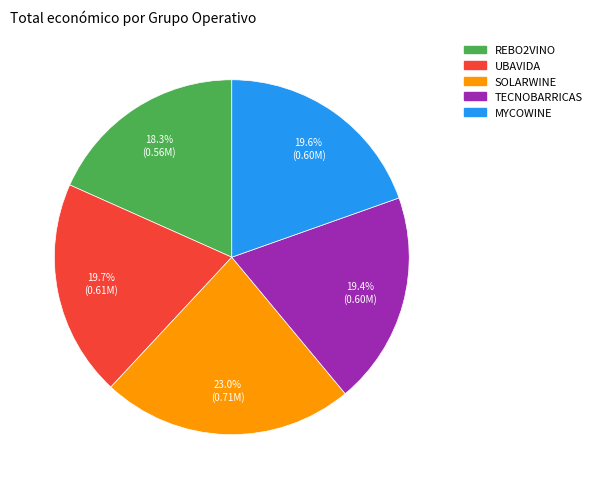

How much of the chart is everything except MYCOWINE?

80.4%